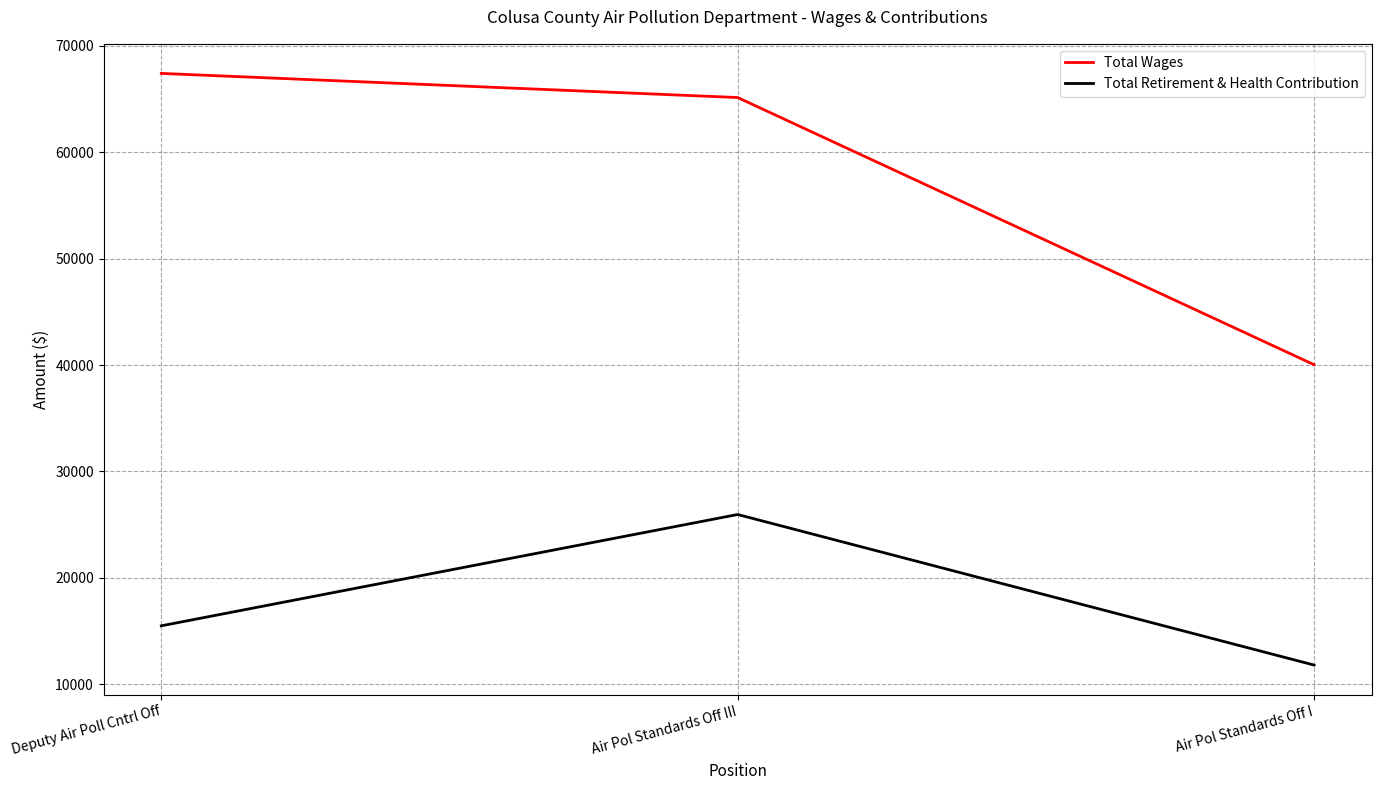

What is the difference between the maximum and minimum values in the Total Wages series?

27375